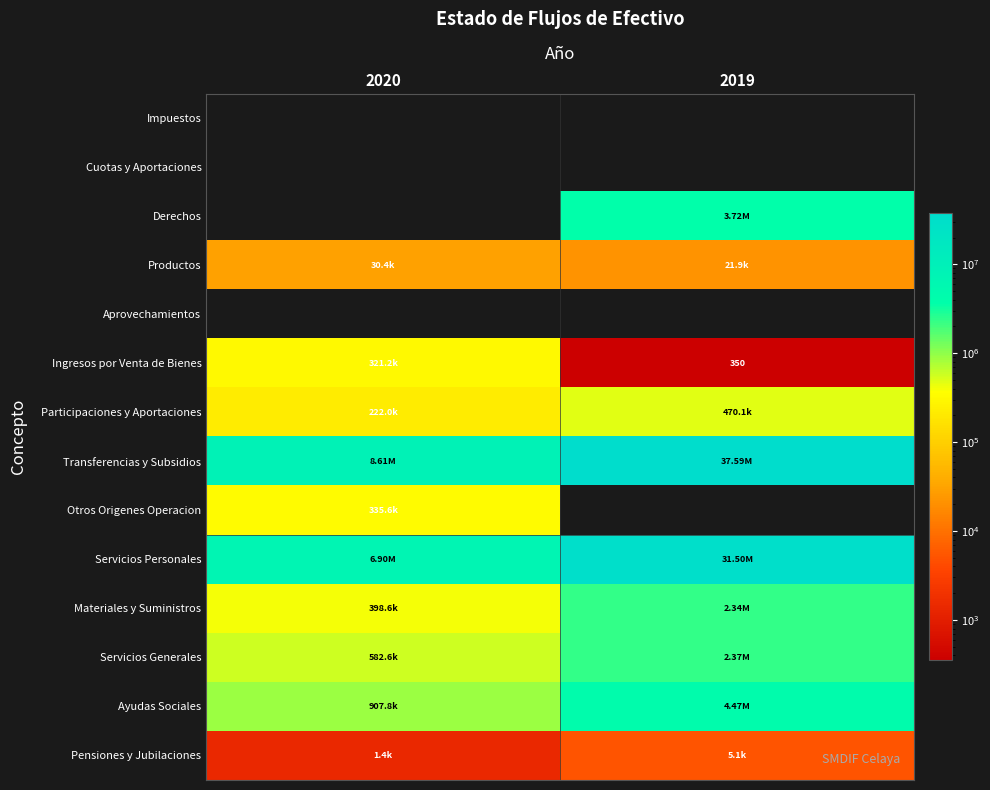

Which label corresponds to the smallest value in the chart?

2020